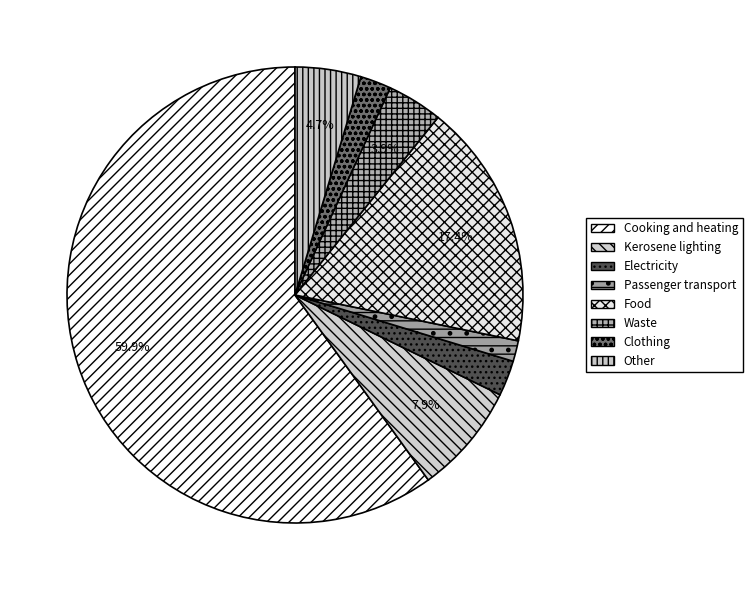

Combined, what portion of the pie is Clothing and Other?

6.9%